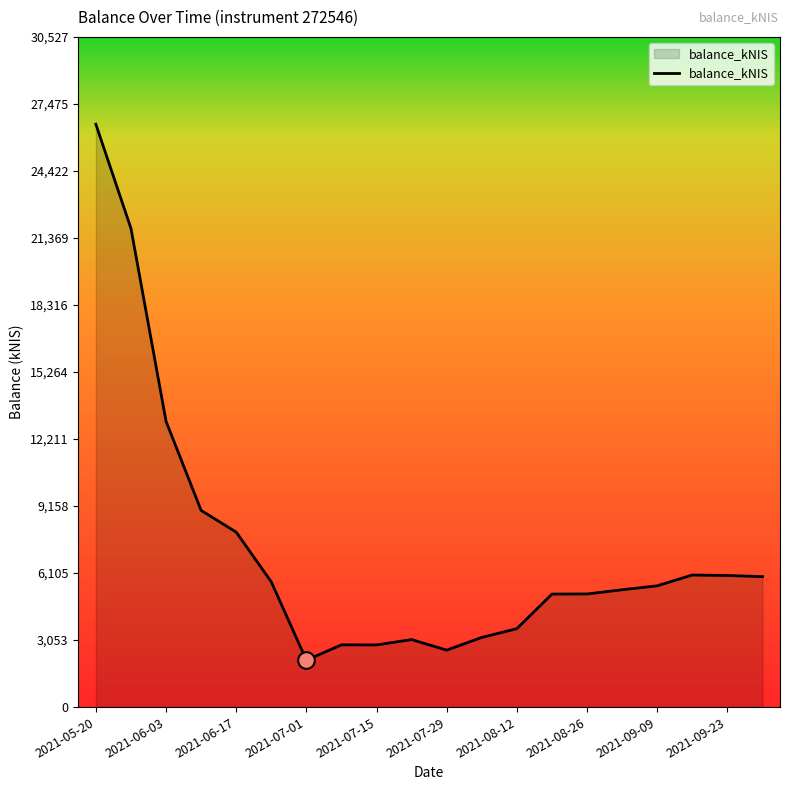

What is the difference between the maximum and second lowest values?

23951.7